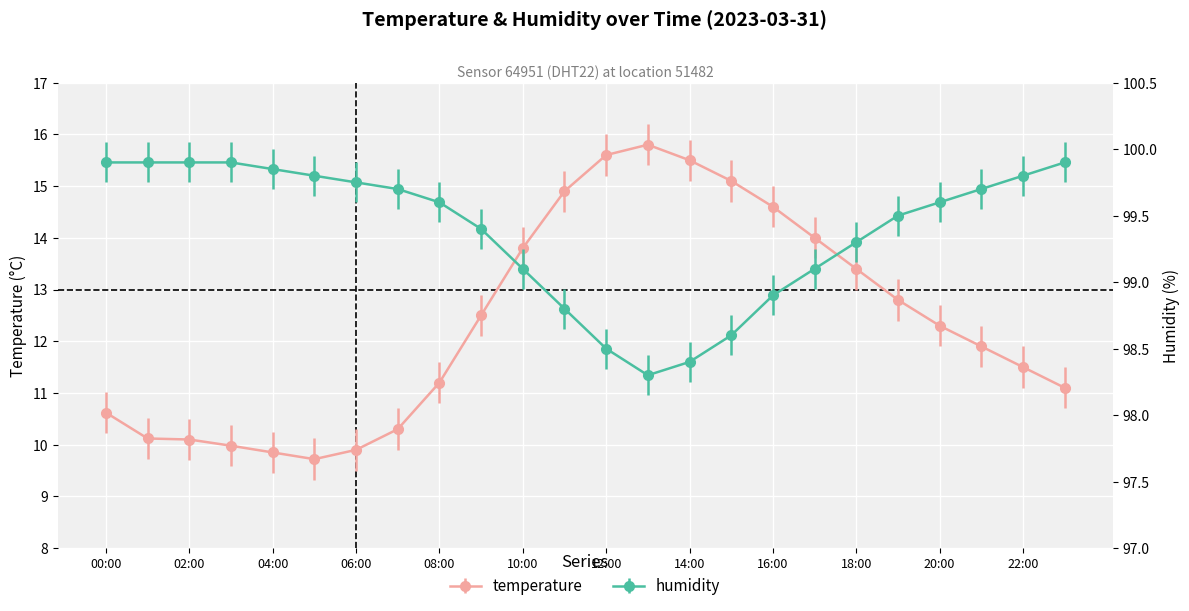

What is the label of the 6th point from the left?

05:00